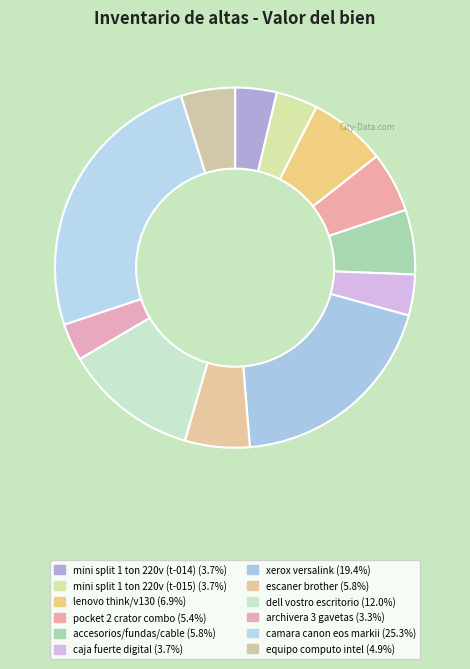

How many slices are in this pie chart?

12